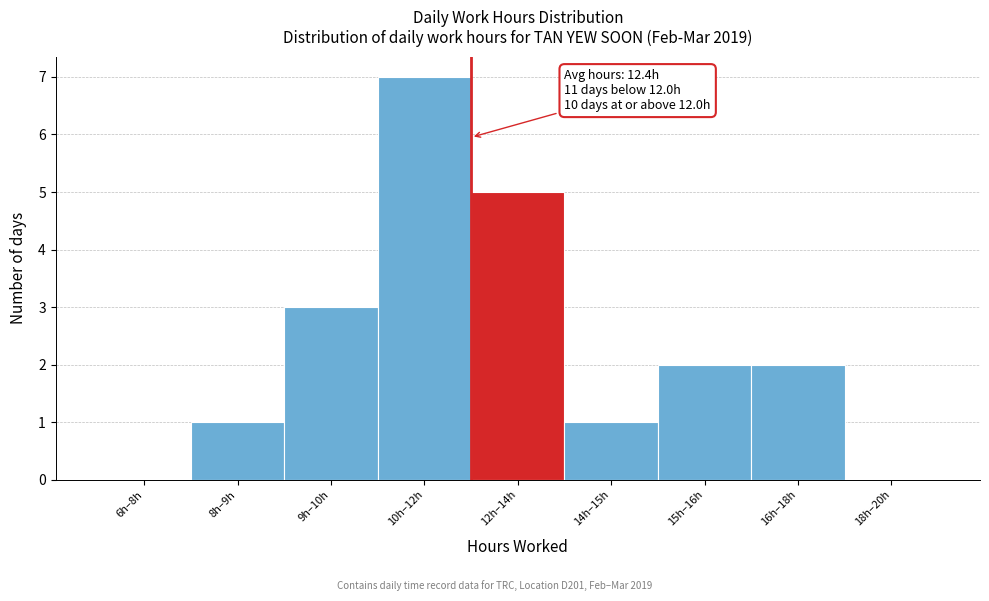

Reading left to right, transcribe all the data shown in this chart.

6h–8h=0	8h–9h=1	9h–10h=3	10h–12h=7	12h–14h=5	14h–15h=1	15h–16h=2	16h–18h=2	18h–20h=0